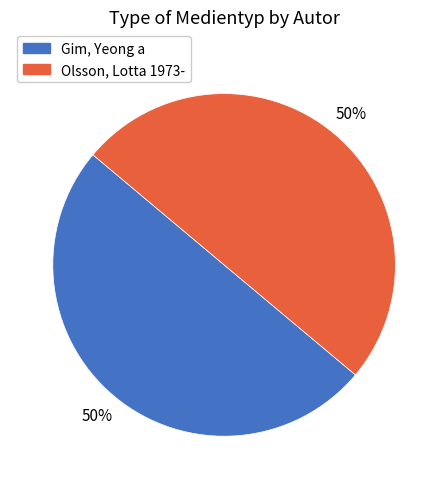

To the nearest percent, what is the average slice percentage?

50%